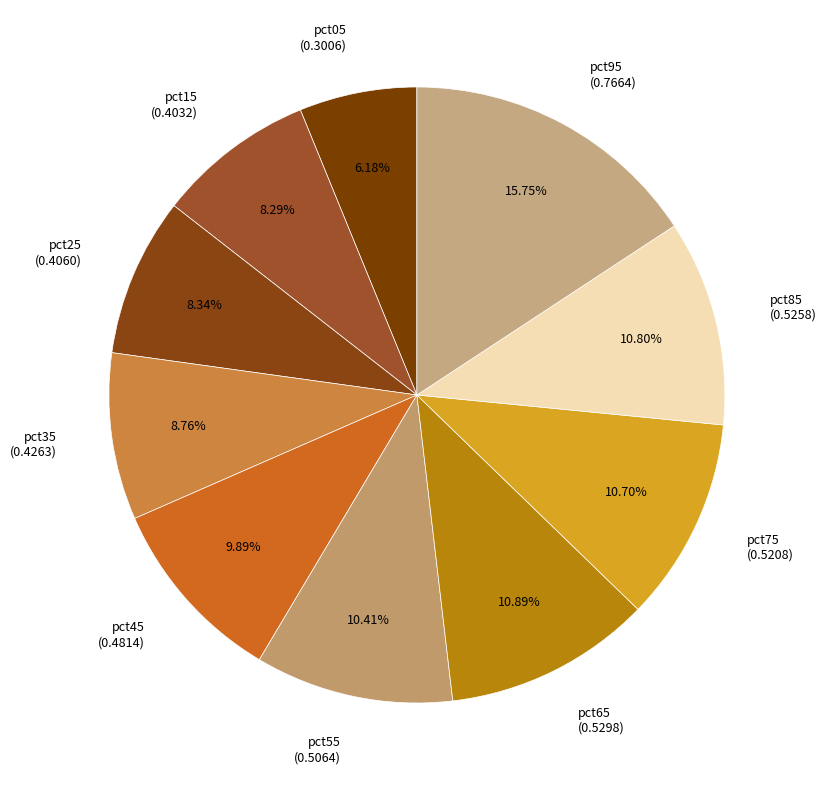

Does pct65 represent more than half of the total?

No